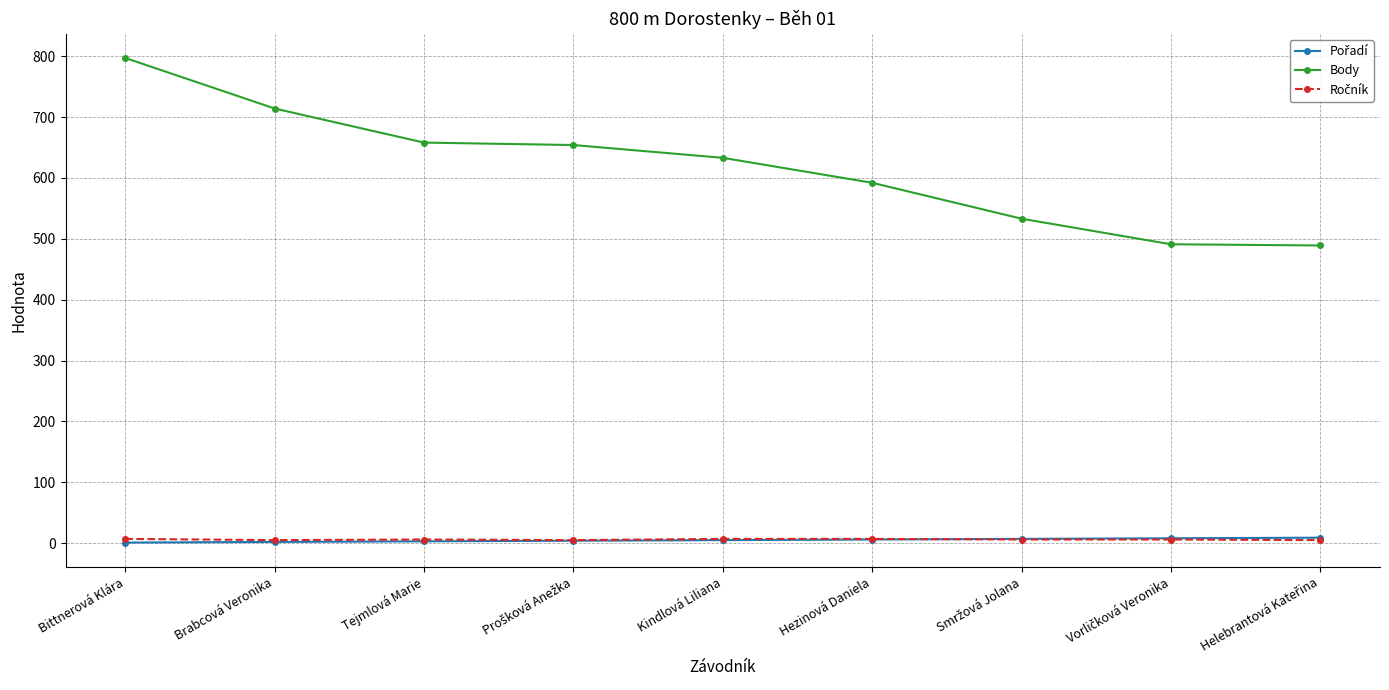

At how many categories does at least one series exceed 445?

9